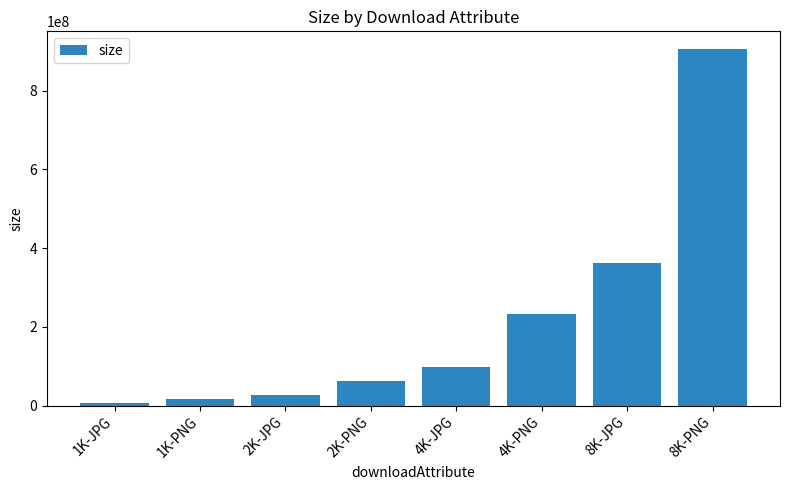

Are the bars horizontal?

No